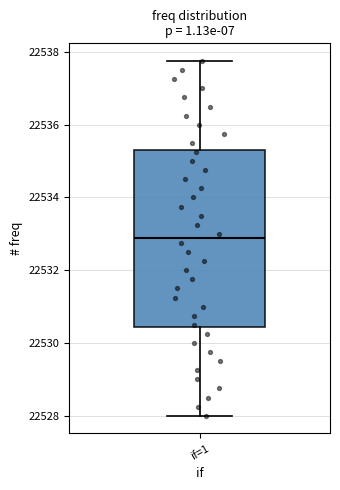

Read this box plot against the y-axis: the position of the median line, the range covered by the box, and the ends of both whiskers. The values are not printed on the chart, so give them approximately, as read against the axis.

median 22532.8, box 22530.4 to 22535.4, whiskers 22528.0 to 22537.8